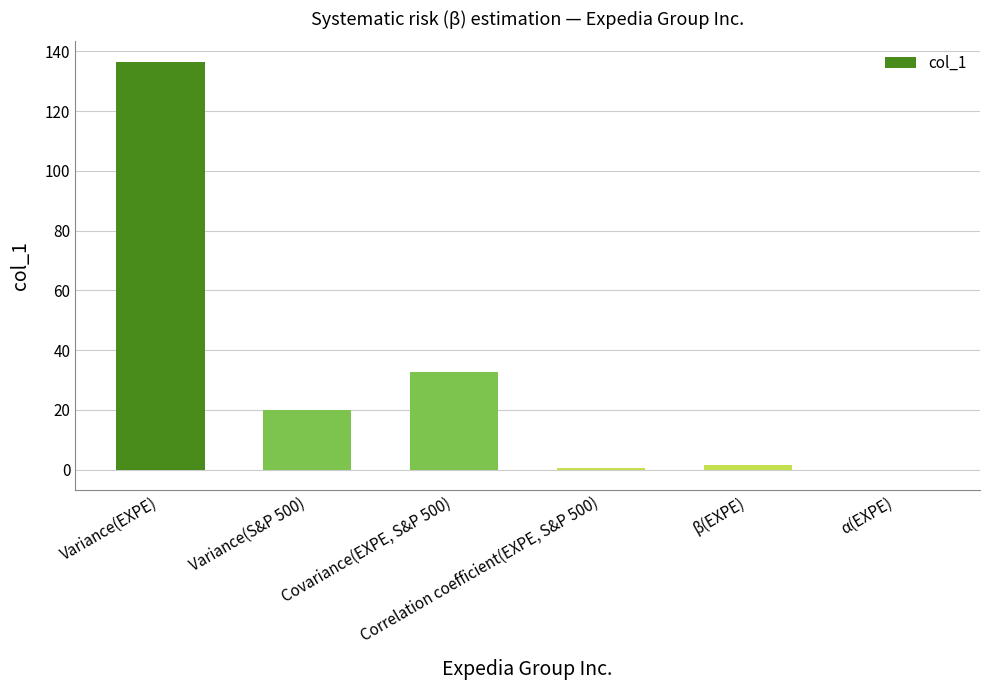

How many categories are shown in the chart?

6